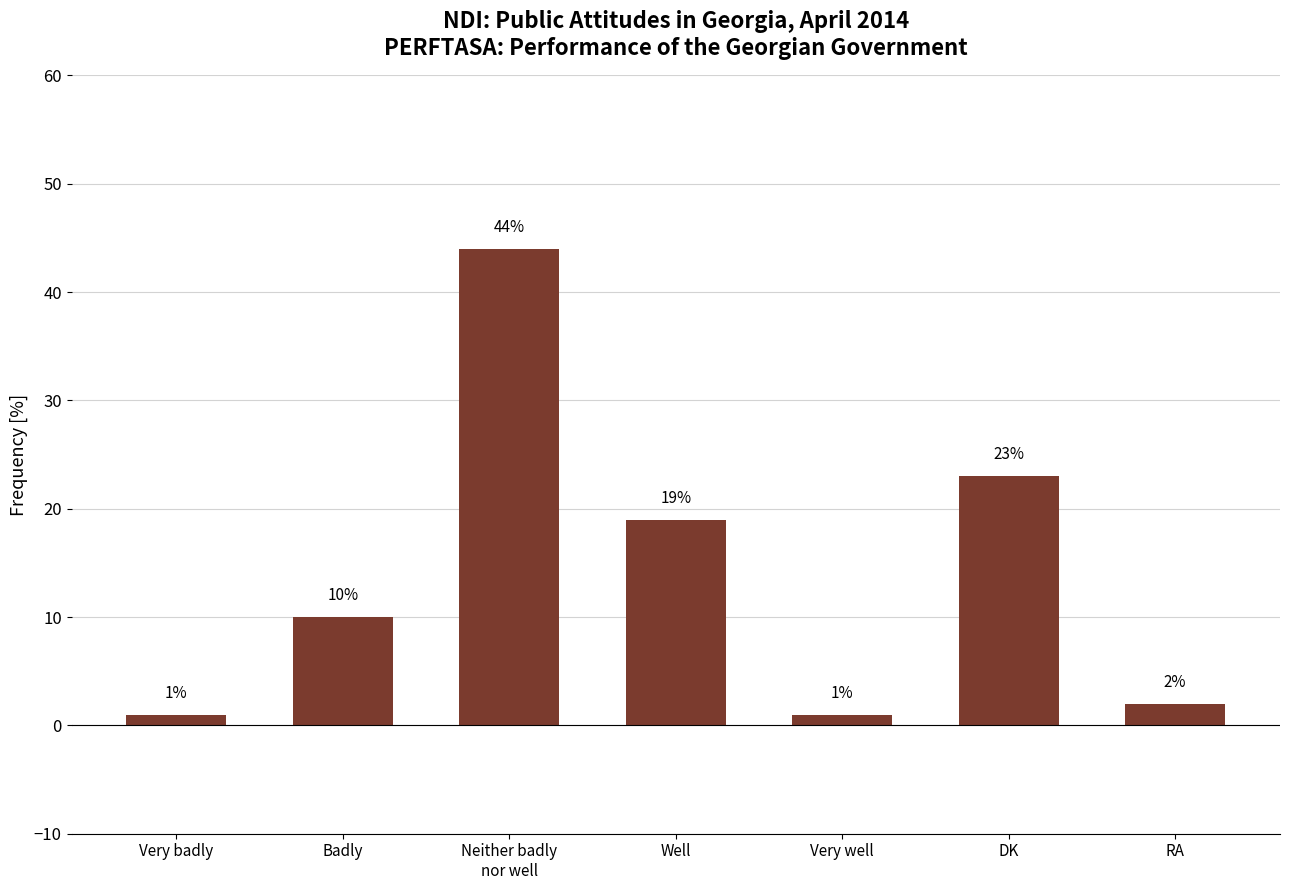

How many categories are shown in the chart?

7